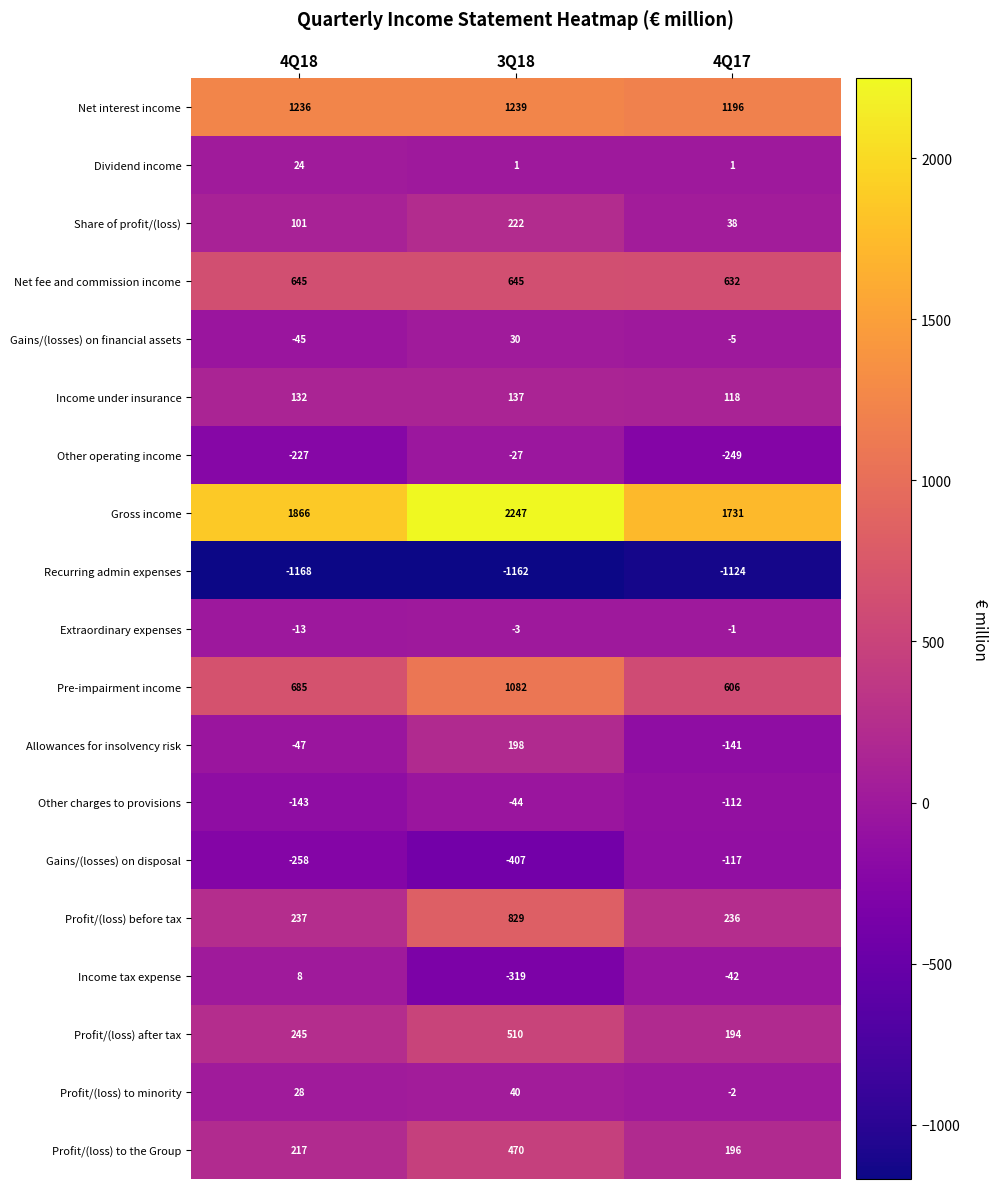

What value does the Other operating income series have at 3Q18, to the nearest 10?

-30